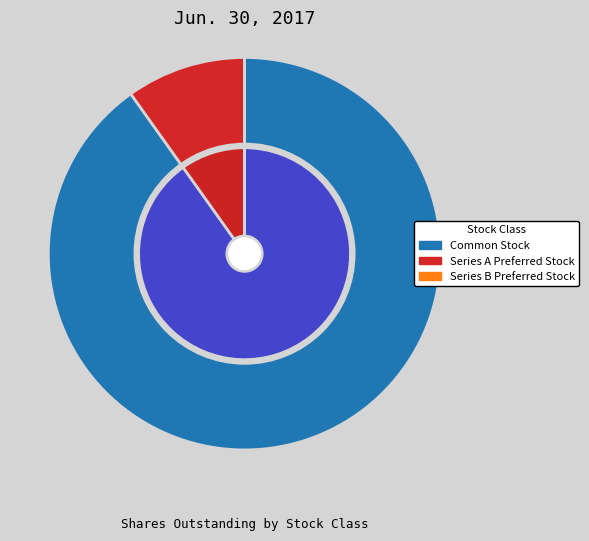

Rank the categories by value from highest to lowest.

Common Stock, Series A Preferred Stock, Series B Preferred Stock